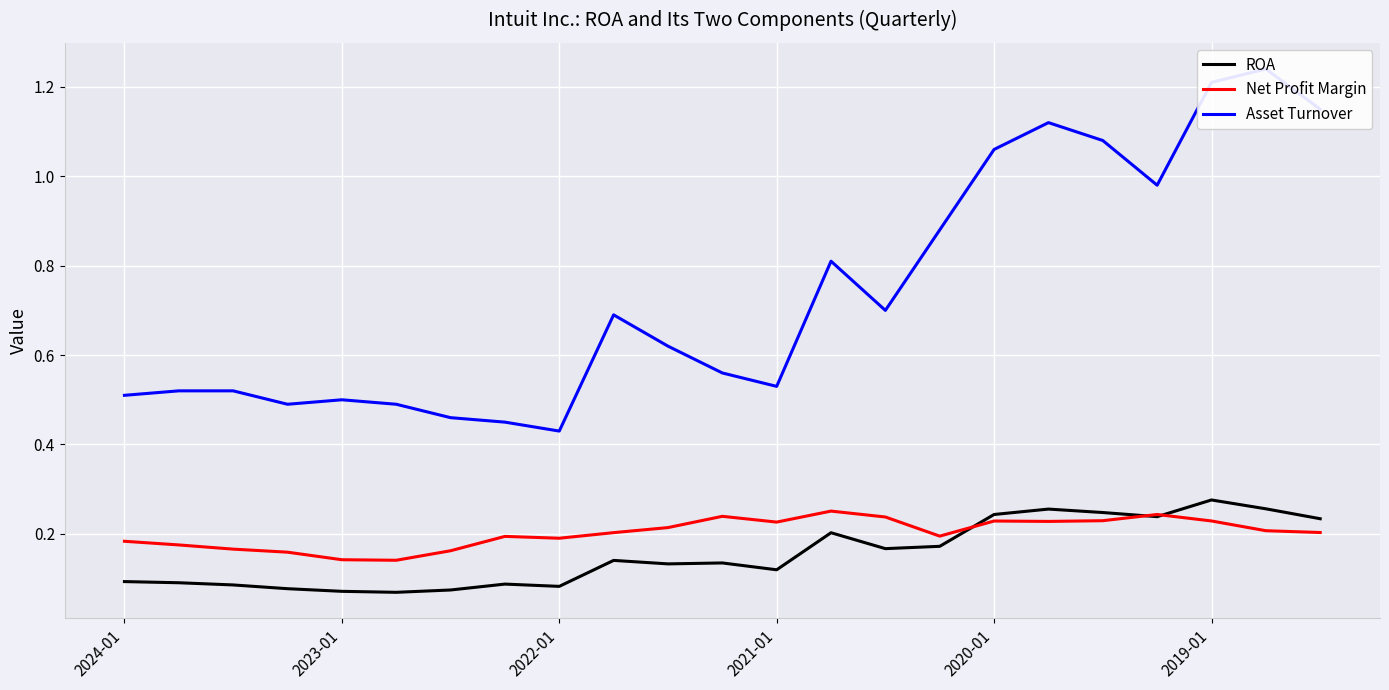

What is the value of the ROA point at the 21st from the left?

0.3